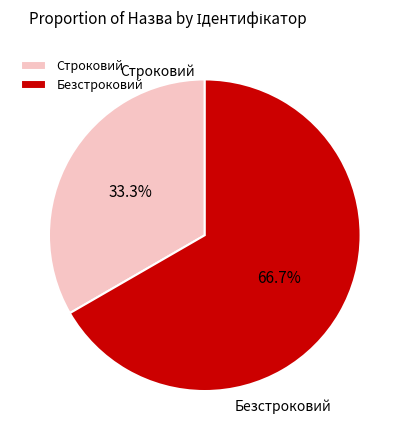

Combined, what portion of the pie is Строковий and Безстроковий?

100.0%